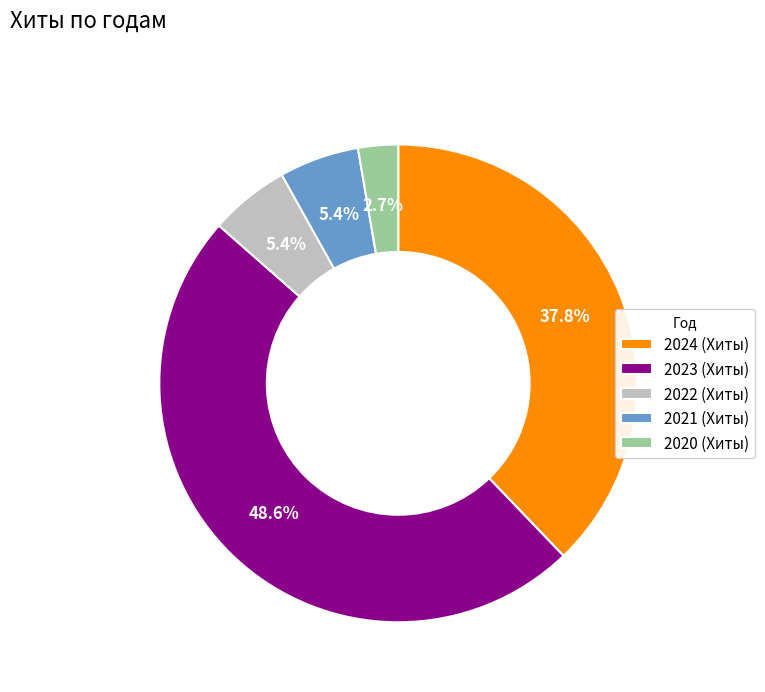

Combined, what portion of the pie is 2020 (Хиты) and 2021 (Хиты)?

8.1%